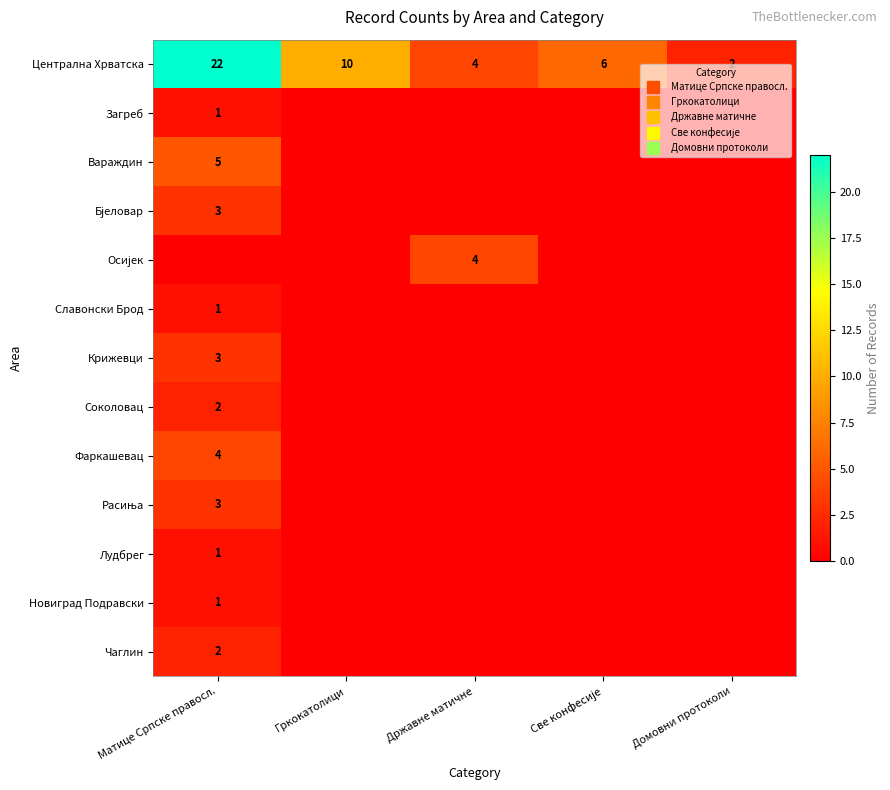

Between Све конфесије and Државне матичне, which is larger?

Све конфесије